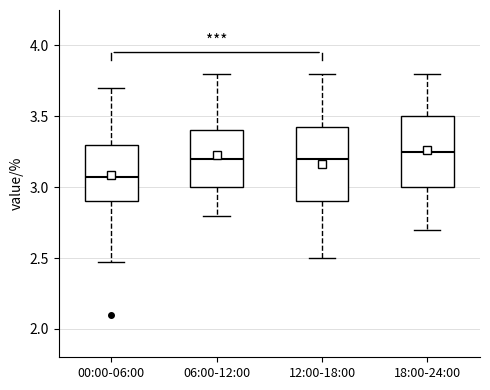

Where is the lower edge of the box for 18:00-24:00 on the y-axis? The values are not printed on the chart, so give them approximately, as read against the axis.

3.00